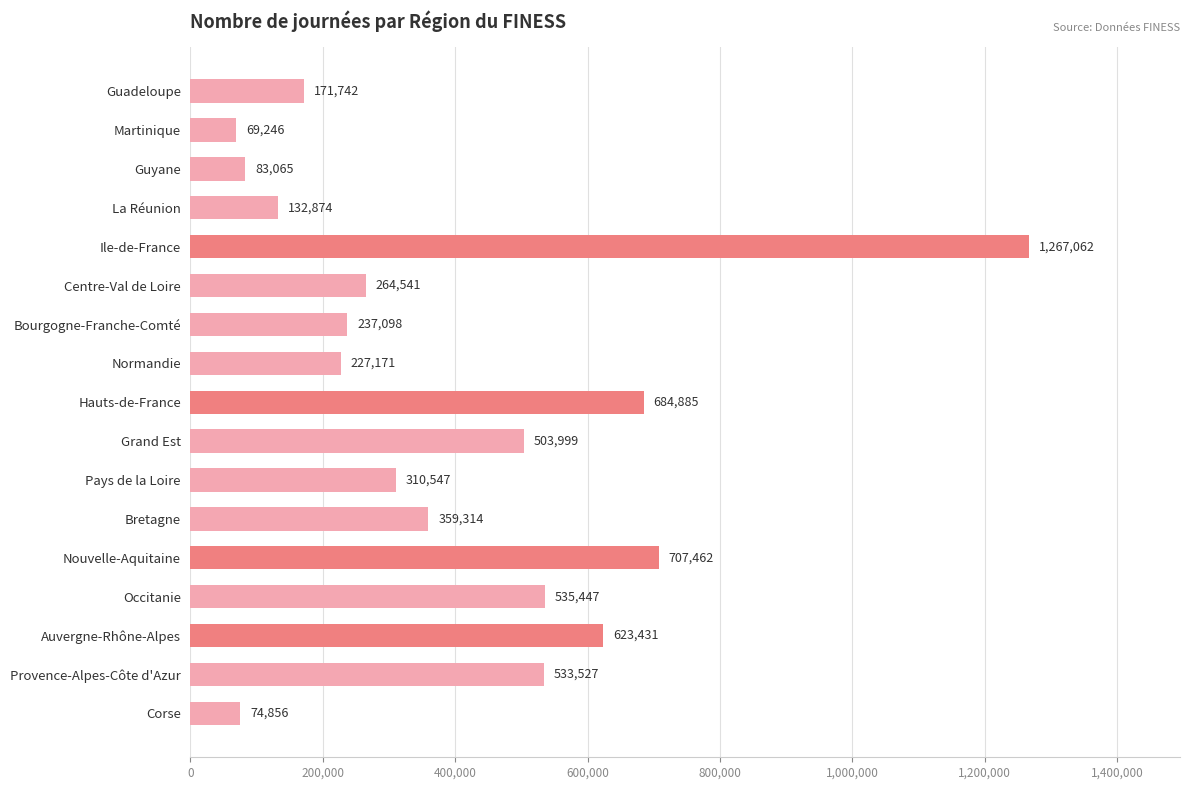

Reading bottom to top, extract all data points from this chart.

Corse=74856	Provence-Alpes-Côte d'Azur=533527	Auvergne-Rhône-Alpes=623431	Occitanie=535447	Nouvelle-Aquitaine=707462	Bretagne=359314	Pays de la Loire=310547	Grand Est=503999	Hauts-de-France=684885	Normandie=227171	Bourgogne-Franche-Comté=237098	Centre-Val de Loire=264541	Ile-de-France=1267062	La Réunion=132874	Guyane=83065	Martinique=69246	Guadeloupe=171742